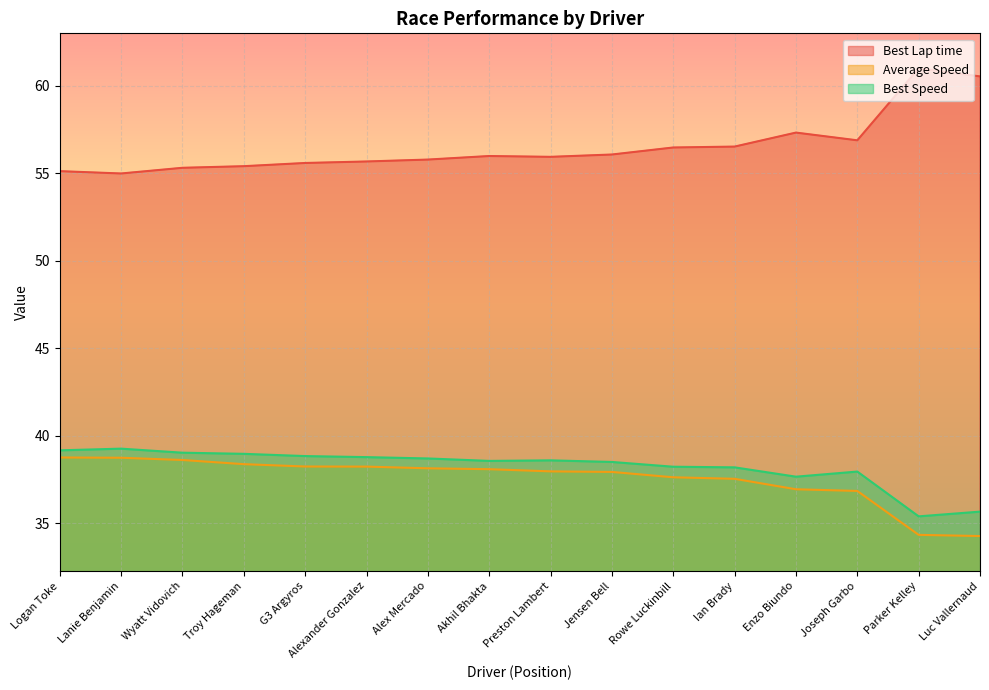

Which series changed the most between Ian Brady and Parker Kelley?

Best Lap time